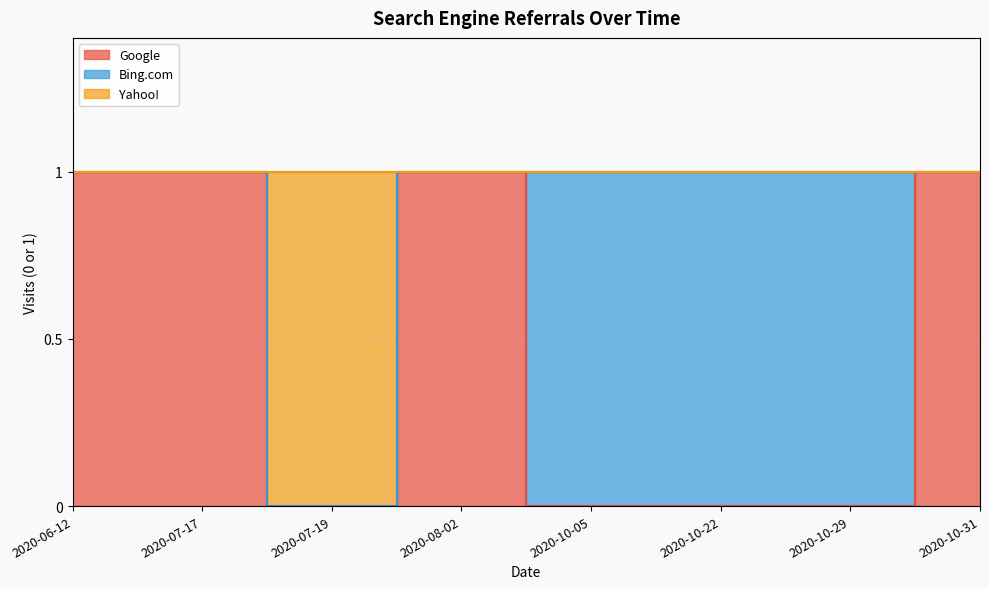

The Google series shows 0 at 2020-07-19. True or false?

False